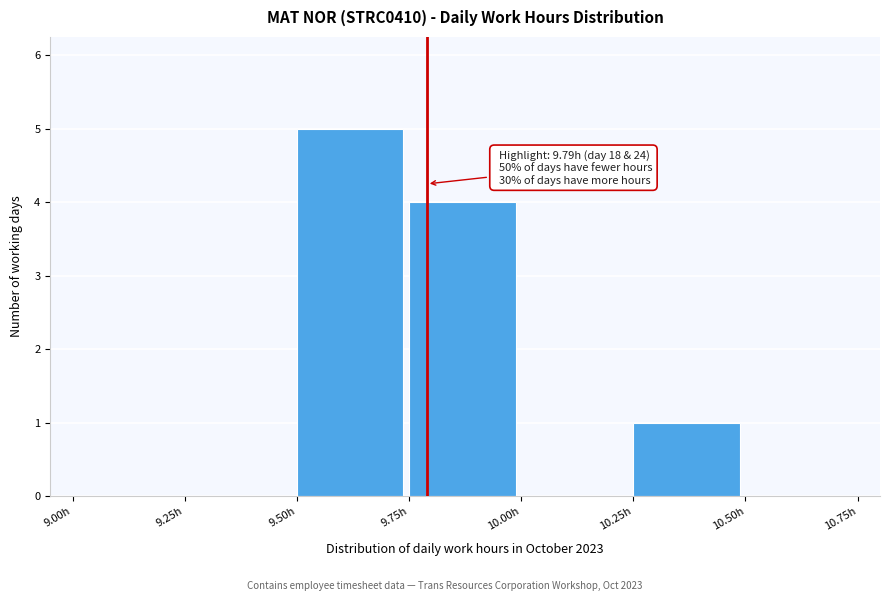

Which range on the x-axis has the tallest bar?

9.50 to 9.75